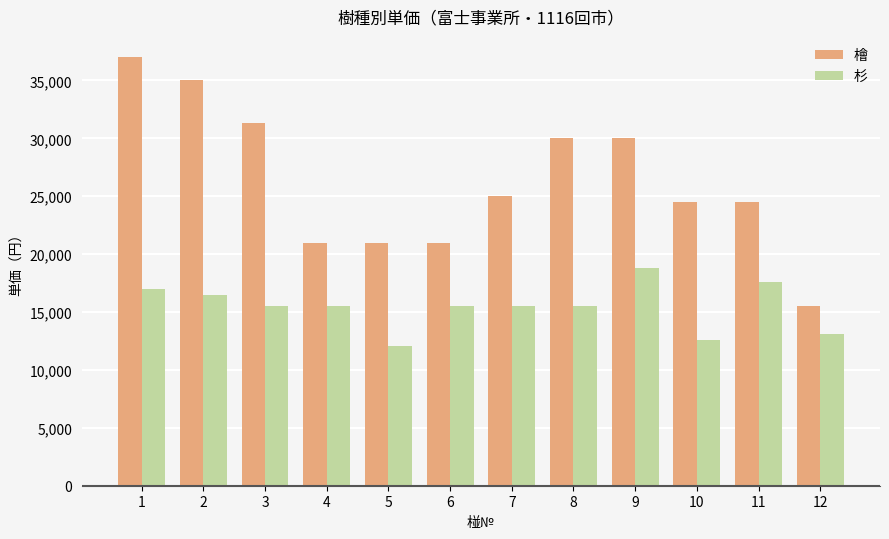

Rank the series by their average value, from highest to lowest.

檜, 杉